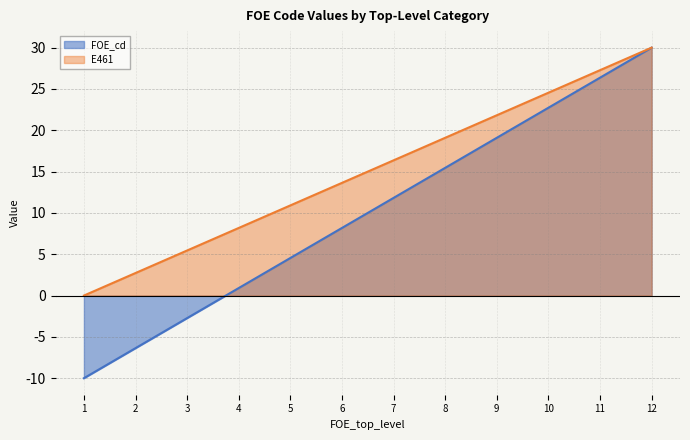

Reading right to left, extract all data points from this chart.

FOE_cd: 30.0	26.4	22.7	19.1	15.5	11.8	8.2	4.5	0.9	-2.7	-6.4	-10.0
E461: 30.0	27.3	24.5	21.8	19.1	16.4	13.6	10.9	8.2	5.5	2.7	0.0